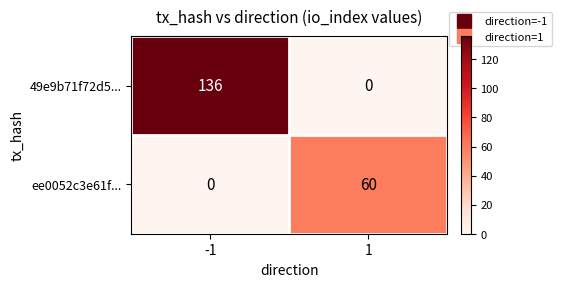

What is the total value across all series at -1?

136